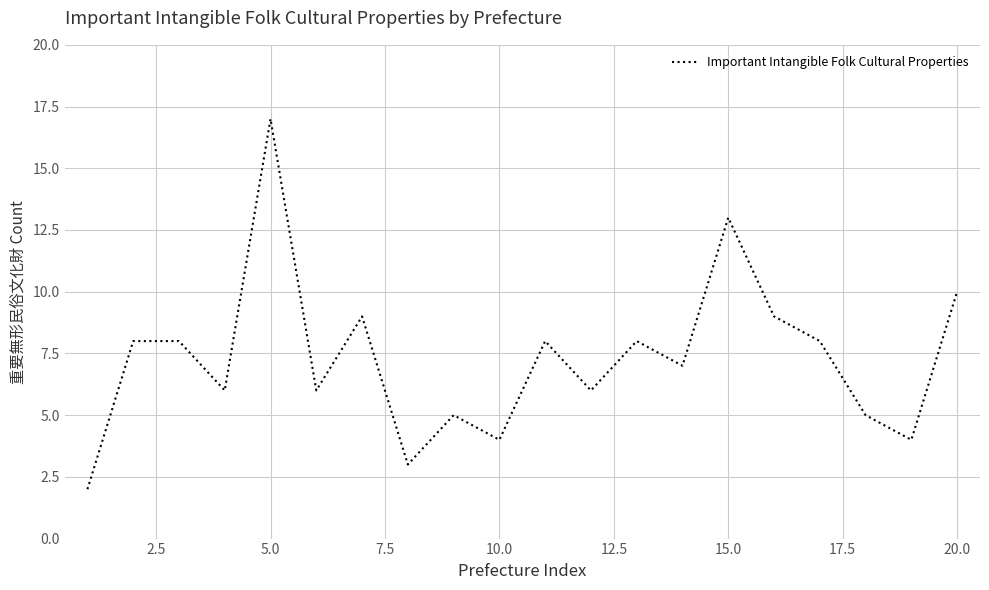

What is the sum of all values?

146